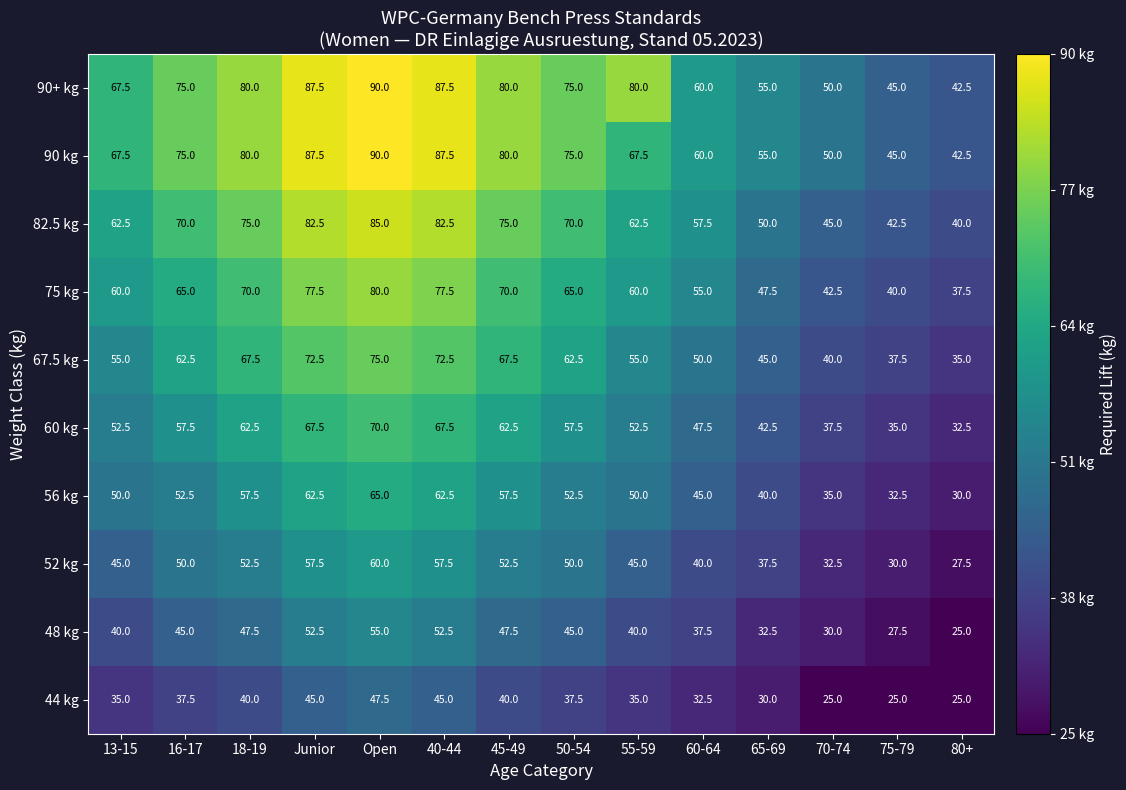

Which series has the largest total across all categories?

90+ kg